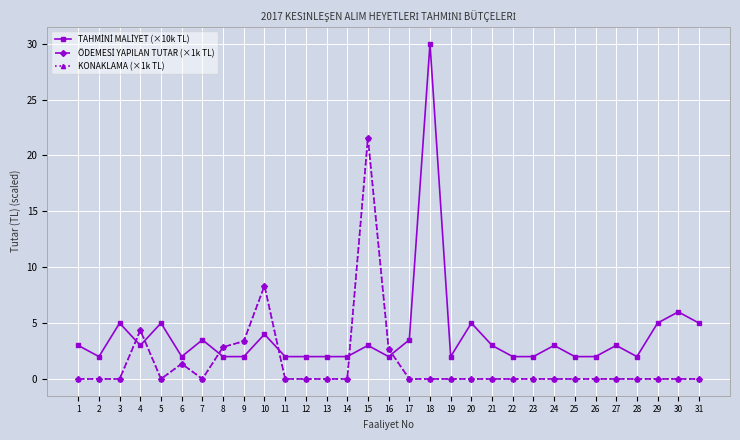

Is the value of KONAKLAMA (×1k TL) at 15 greater than the value of ÖDEMESİ YAPILAN TUTAR (×1k TL) at 3?

Yes